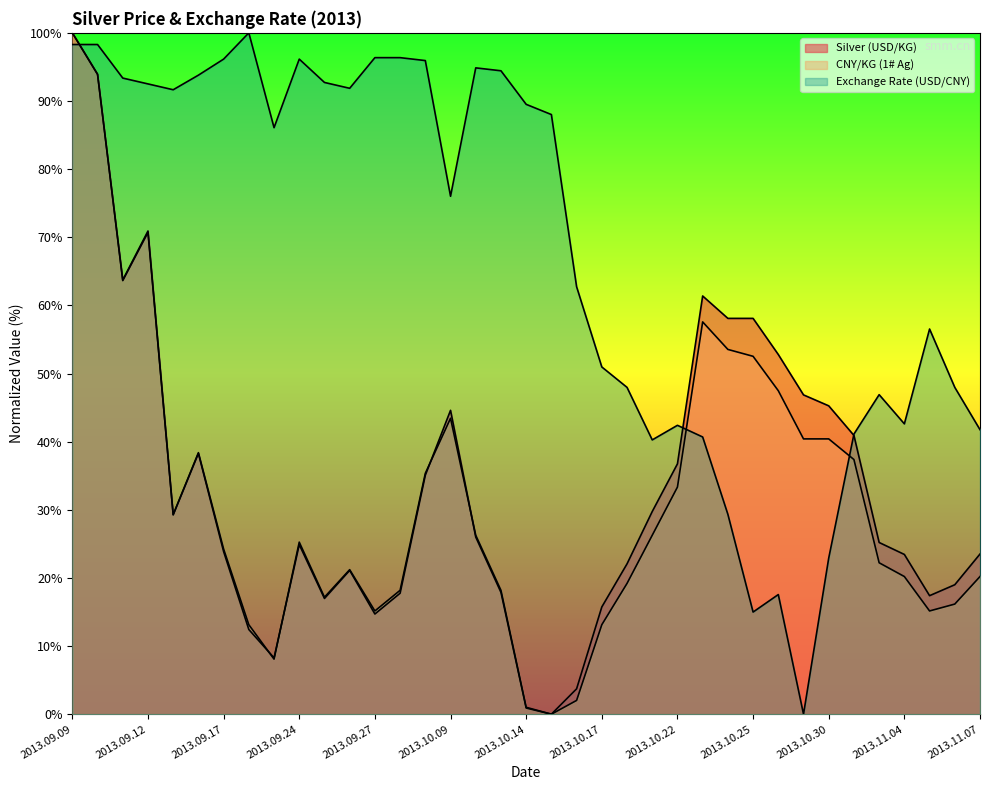

At how many categories does at least one series exceed 68?

20